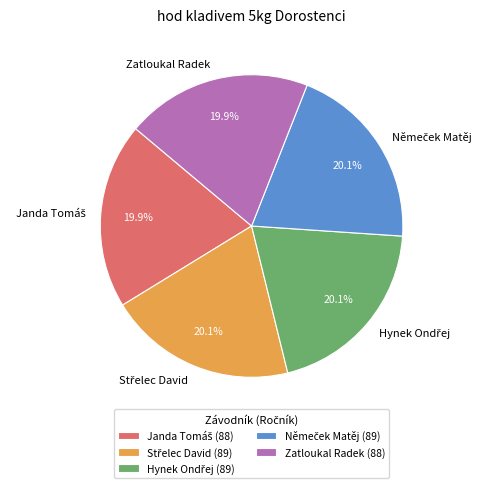

Is Zatloukal Radek the majority of the pie?

No